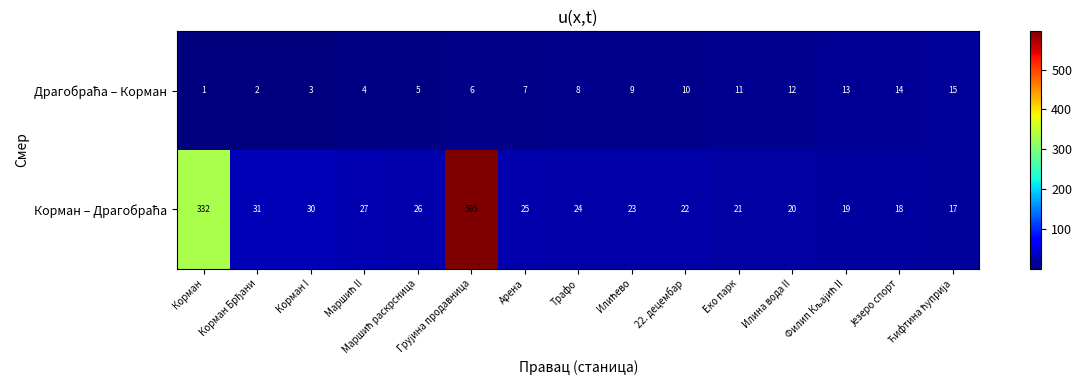

What is the maximum value shown in the chart?

595